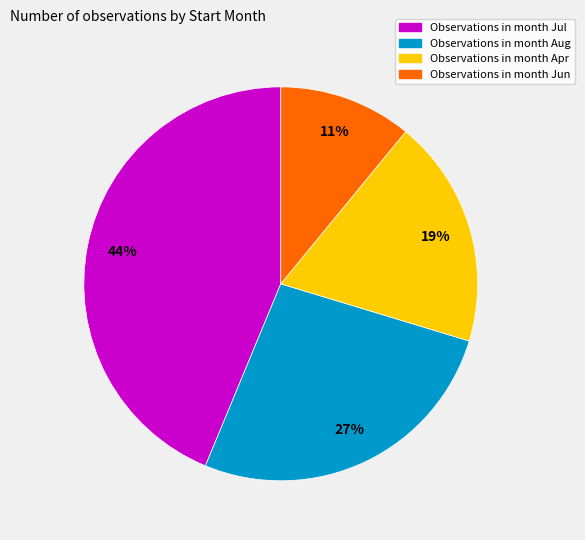

Count the number of slices in the pie.

4